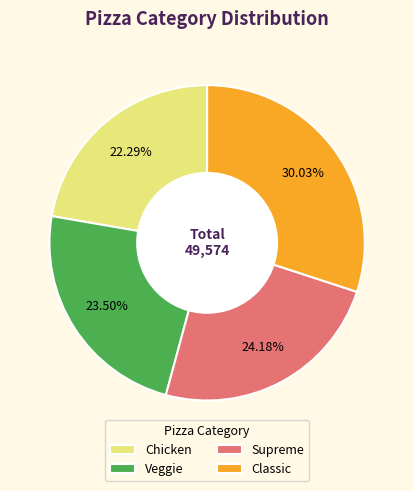

Rank the categories by value from highest to lowest.

Classic, Supreme, Veggie, Chicken